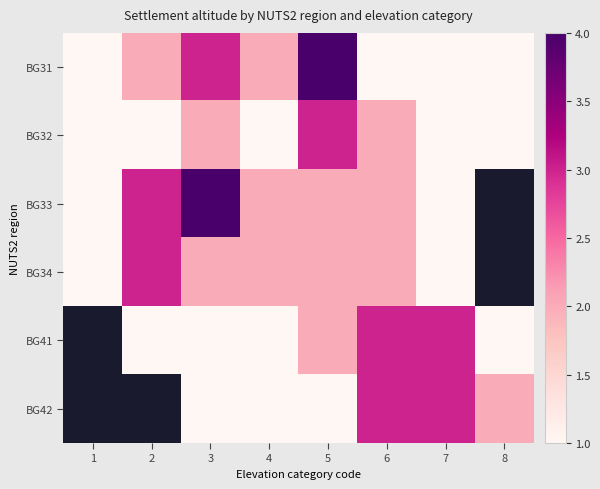

Which has a higher value, 1 or 3?

3